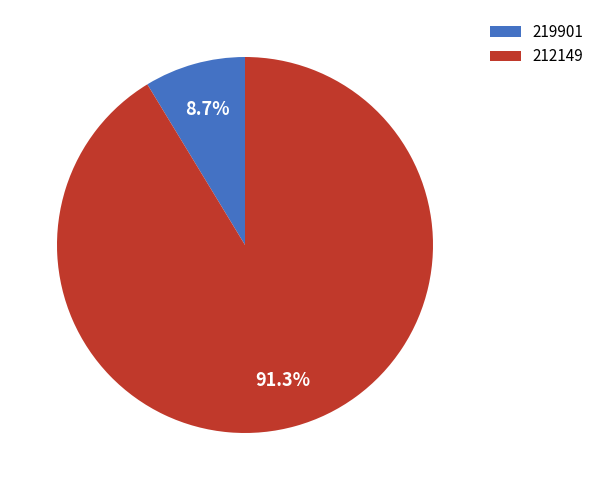

To the nearest percent, what is the difference between the 212149 and 219901 slice percentages?

83%